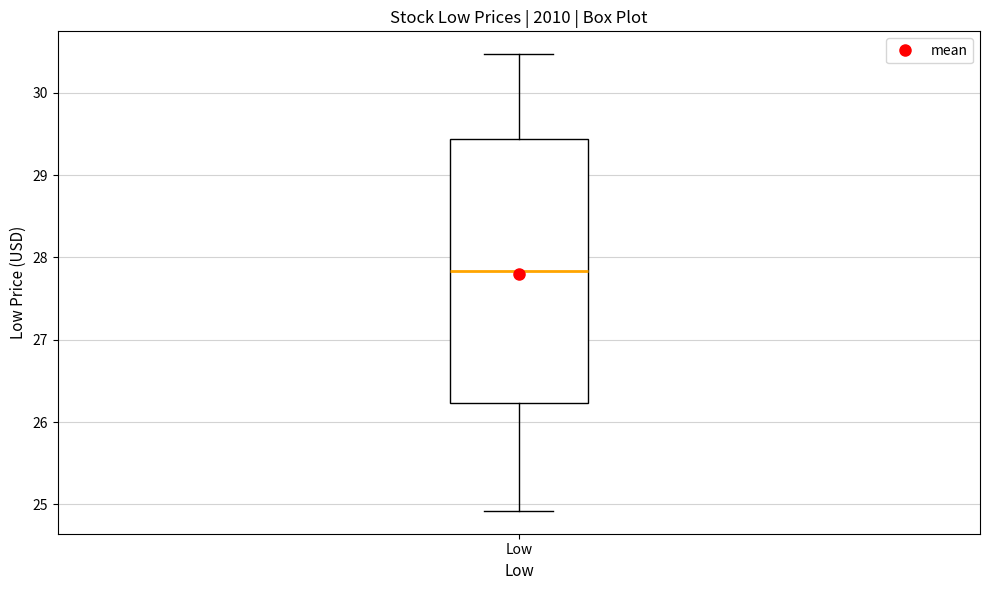

Transcribe this box plot: give where the median line is, the range the box spans, and where the two whiskers end, as read against the y-axis. The values are not printed on the chart, so give them approximately, as read against the axis.

median 27.8, box 26.2 to 29.4, whiskers 24.9 to 30.5